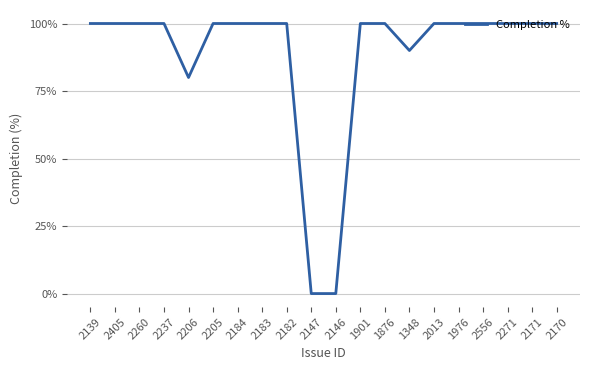

What is the difference between the values at 2183 and 2147?

100